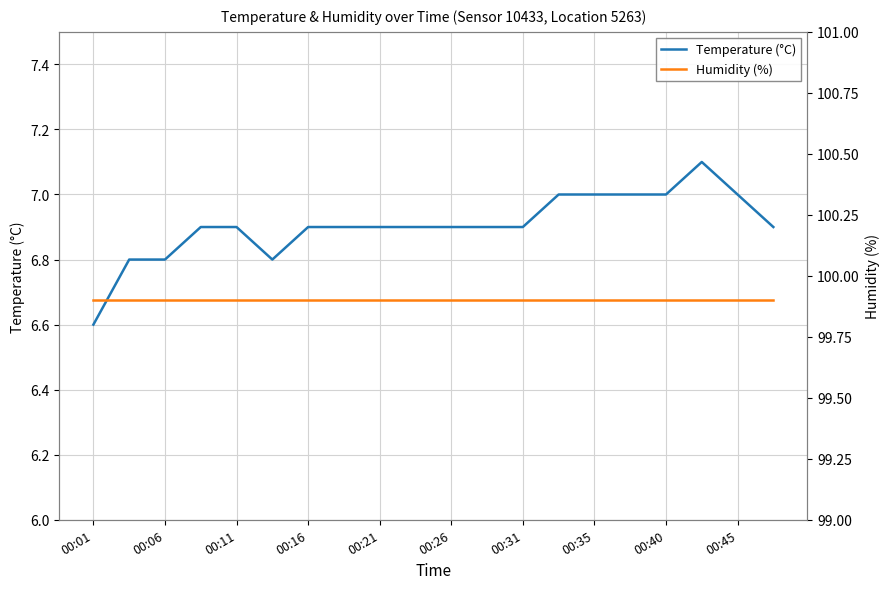

True or false: Humidity (%) has more than 0 points higher than both neighbors.

False